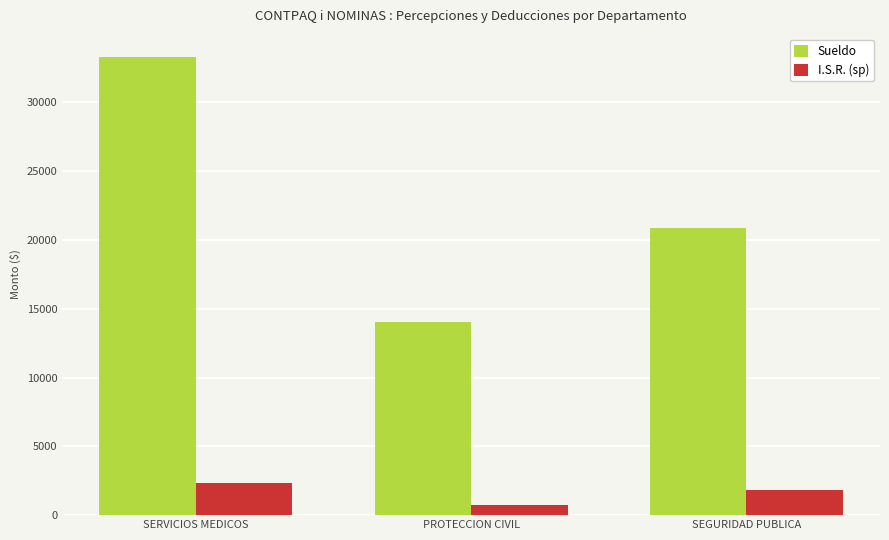

Which label corresponds to the largest value in the chart?

SERVICIOS MEDICOS